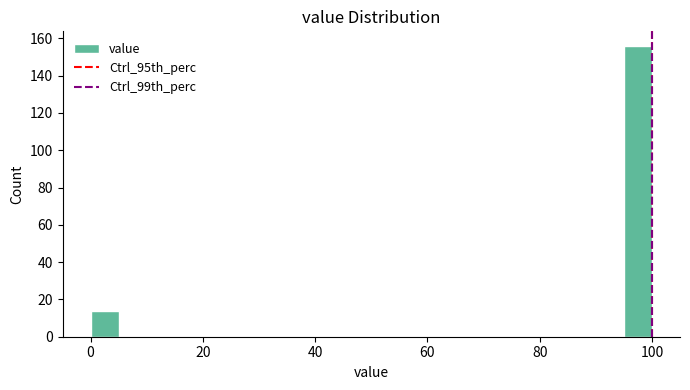

Read against the x-axis, roughly where is the centre of the tallest bar?

98